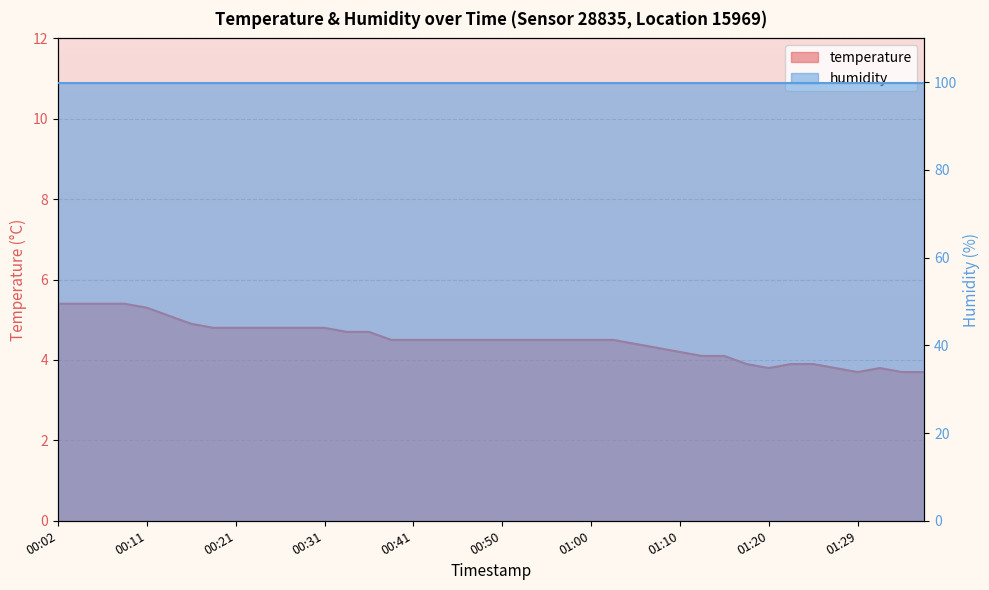

What is the greatest value displayed?

5.4